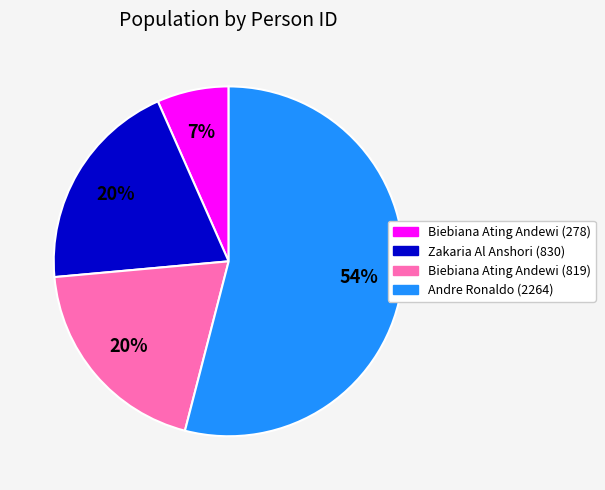

The Biebiana Ating Andewi (819) slice represents 26% of the pie. True or false?

False